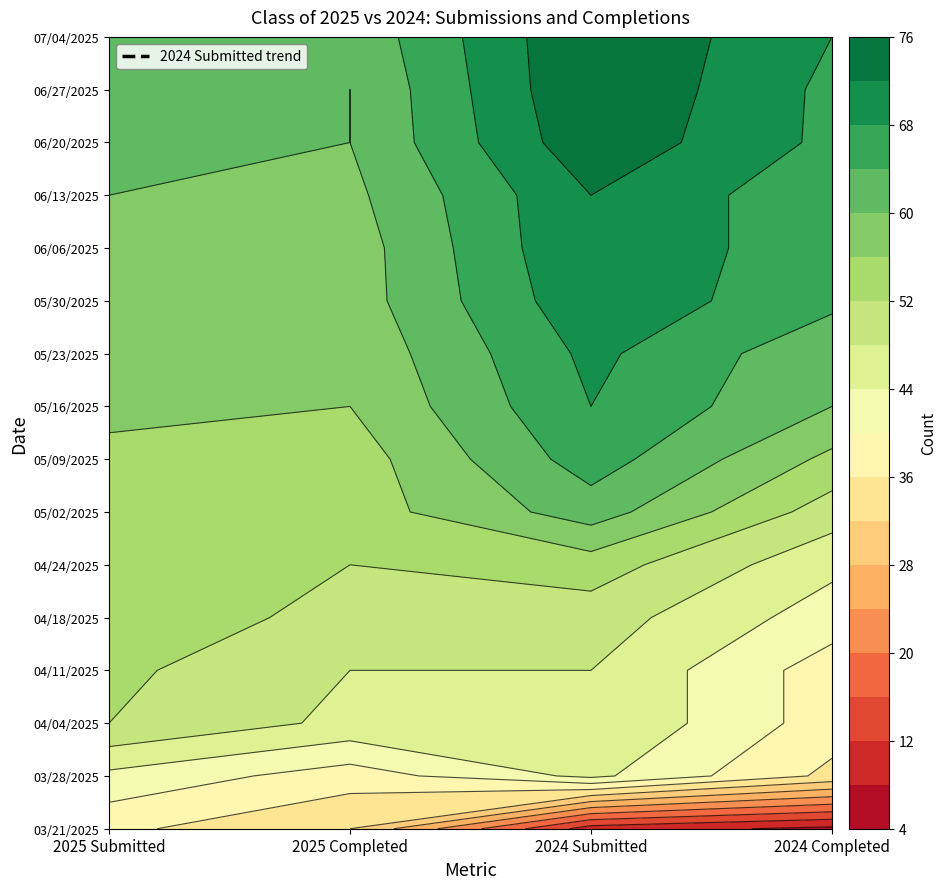

List the series in order of their peak value, highest first.

06/27/2025, 07/04/2025, 06/20/2025, 06/06/2025, 06/13/2025, 05/30/2025, 05/23/2025, 05/16/2025, 05/09/2025, 05/02/2025, 04/24/2025, 04/18/2025, 04/11/2025, 04/04/2025, 03/28/2025, 03/21/2025